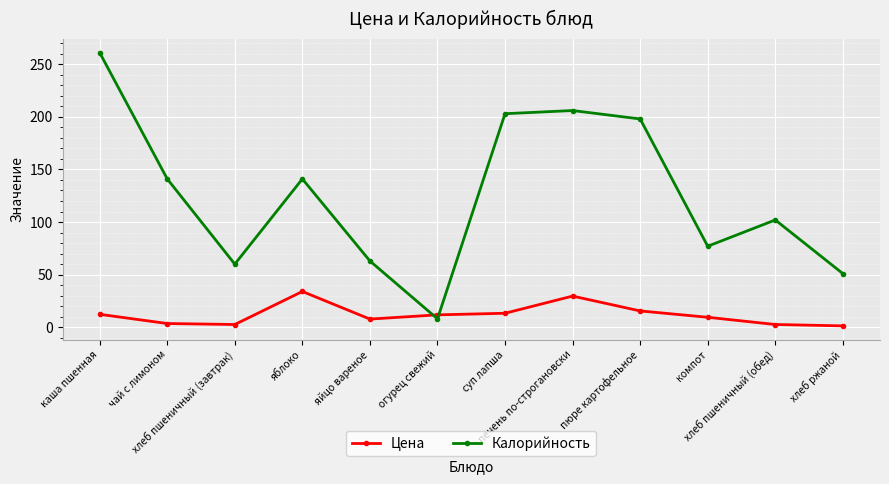

What is the lowest value of the Калорийность series?

8.0